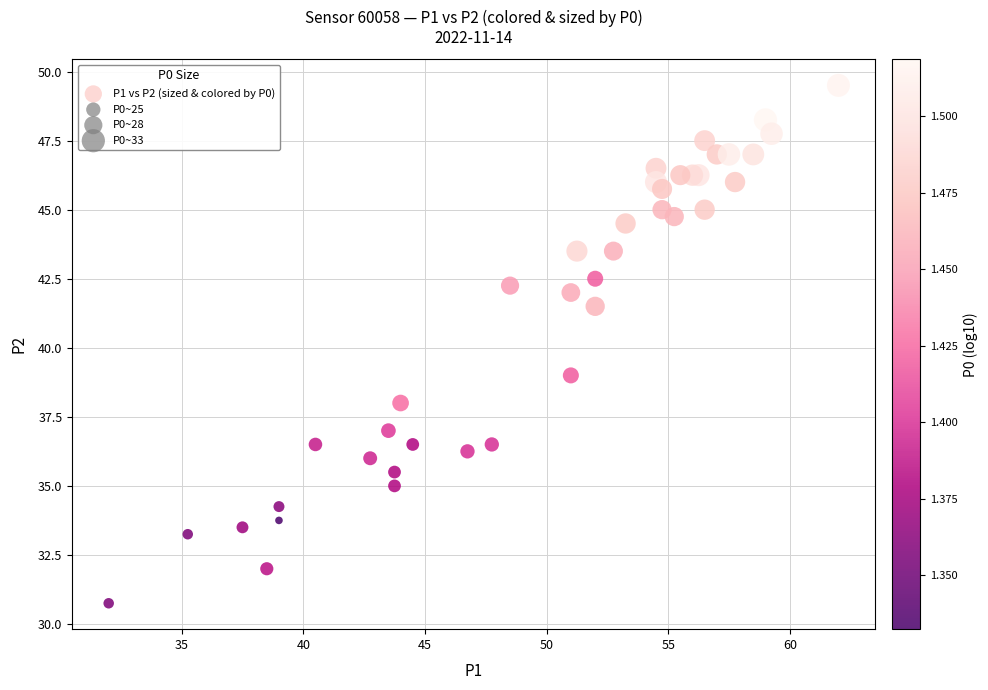

What Y value in the scatter plot is closest to 40?

39.0